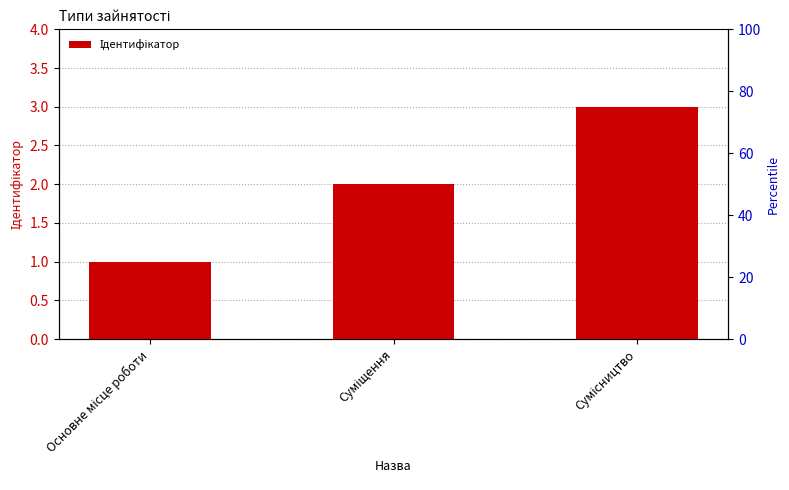

List the labels in order of value, largest first.

Сумісництво, Суміщення, Основне місце роботи